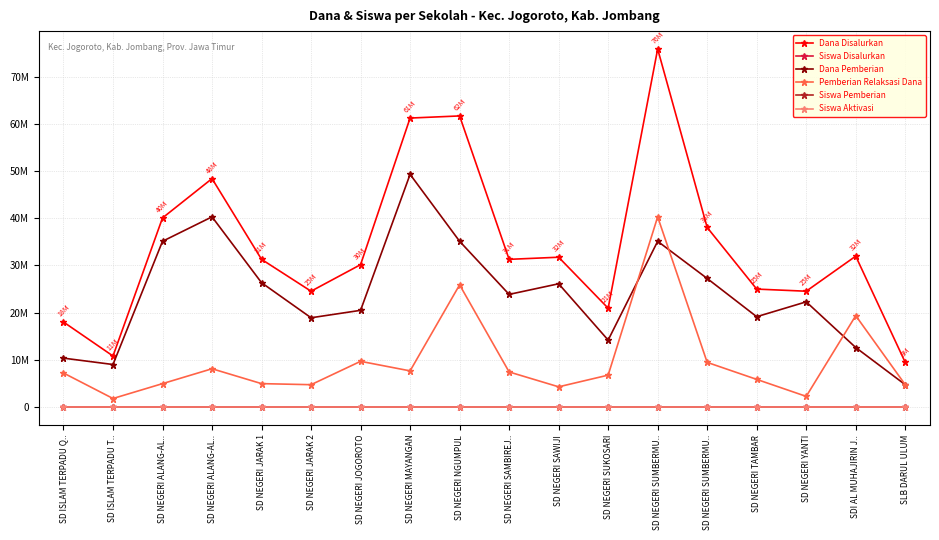

Reading left to right, what are all the values shown in this chart?

Dana Disalurkan: SD ISLAM TERPADU Q..=18000000	SD ISLAM TERPADU T..=10800000	SD NEGERI ALANG-AL..=40050000	SD NEGERI ALANG-AL..=48375000	SD NEGERI JARAK 1=31275000	SD NEGERI JARAK 2=24525000	SD NEGERI JOGOROTO=30150000	SD NEGERI MAYANGAN=61200000	SD NEGERI NGUMPUL=61650000	SD NEGERI SAMBIREJ..=31275000	SD NEGERI SAWIJI=31725000	SD NEGERI SUKOSARI=20925000	SD NEGERI SUMBERMU..=75825000	SD NEGERI SUMBERMU..=38025000	SD NEGERI TAMBAR=24975000	SD NEGERI YANTI=24525000	SDI AL MUHAJIRIN J..=31950000	SLB DARUL ULUM=9450000
Siswa Disalurkan: SD ISLAM TERPADU Q..=41	SD ISLAM TERPADU T..=27	SD NEGERI ALANG-AL..=99	SD NEGERI ALANG-AL..=127	SD NEGERI JARAK 1=75	SD NEGERI JARAK 2=58	SD NEGERI JOGOROTO=77	SD NEGERI MAYANGAN=156	SD NEGERI NGUMPUL=153	SD NEGERI SAMBIREJ..=74	SD NEGERI SAWIJI=77	SD NEGERI SUKOSARI=50	SD NEGERI SUMBERMU..=174	SD NEGERI SUMBERMU..=96	SD NEGERI TAMBAR=60	SD NEGERI YANTI=57	SDI AL MUHAJIRIN J..=81	SLB DARUL ULUM=25
Dana Pemberian: SD ISLAM TERPADU Q..=10350000	SD ISLAM TERPADU T..=9000000	SD NEGERI ALANG-AL..=35100000	SD NEGERI ALANG-AL..=40275000	SD NEGERI JARAK 1=26325000	SD NEGERI JARAK 2=18900000	SD NEGERI JOGOROTO=20475000	SD NEGERI MAYANGAN=49275000	SD NEGERI NGUMPUL=35100000	SD NEGERI SAMBIREJ..=23850000	SD NEGERI SAWIJI=26100000	SD NEGERI SUKOSARI=14175000	SD NEGERI SUMBERMU..=35100000	SD NEGERI SUMBERMU..=27225000	SD NEGERI TAMBAR=19125000	SD NEGERI YANTI=22275000	SDI AL MUHAJIRIN J..=12600000	SLB DARUL ULUM=4725000
Pemberian Relaksasi Dana: SD ISLAM TERPADU Q..=7200000	SD ISLAM TERPADU T..=1800000	SD NEGERI ALANG-AL..=4950000	SD NEGERI ALANG-AL..=8100000	SD NEGERI JARAK 1=4950000	SD NEGERI JARAK 2=4725000	SD NEGERI JOGOROTO=9675000	SD NEGERI MAYANGAN=7650000	SD NEGERI NGUMPUL=25875000	SD NEGERI SAMBIREJ..=7425000	SD NEGERI SAWIJI=4275000	SD NEGERI SUKOSARI=6750000	SD NEGERI SUMBERMU..=40275000	SD NEGERI SUMBERMU..=9450000	SD NEGERI TAMBAR=5850000	SD NEGERI YANTI=2250000	SDI AL MUHAJIRIN J..=19350000	SLB DARUL ULUM=4725000
Siswa Pemberian: SD ISLAM TERPADU Q..=23	SD ISLAM TERPADU T..=21	SD NEGERI ALANG-AL..=85	SD NEGERI ALANG-AL..=98	SD NEGERI JARAK 1=61	SD NEGERI JARAK 2=45	SD NEGERI JOGOROTO=52	SD NEGERI MAYANGAN=119	SD NEGERI NGUMPUL=83	SD NEGERI SAMBIREJ..=54	SD NEGERI SAWIJI=61	SD NEGERI SUKOSARI=33	SD NEGERI SUMBERMU..=82	SD NEGERI SUMBERMU..=67	SD NEGERI TAMBAR=45	SD NEGERI YANTI=51	SDI AL MUHAJIRIN J..=32	SLB DARUL ULUM=11
Siswa Aktivasi: SD ISLAM TERPADU Q..=1	SD ISLAM TERPADU T..=0	SD NEGERI ALANG-AL..=0	SD NEGERI ALANG-AL..=0	SD NEGERI JARAK 1=0	SD NEGERI JARAK 2=2	SD NEGERI JOGOROTO=0	SD NEGERI MAYANGAN=10	SD NEGERI NGUMPUL=3	SD NEGERI SAMBIREJ..=0	SD NEGERI SAWIJI=3	SD NEGERI SUKOSARI=0	SD NEGERI SUMBERMU..=2	SD NEGERI SUMBERMU..=6	SD NEGERI TAMBAR=0	SD NEGERI YANTI=0	SDI AL MUHAJIRIN J..=0	SLB DARUL ULUM=0